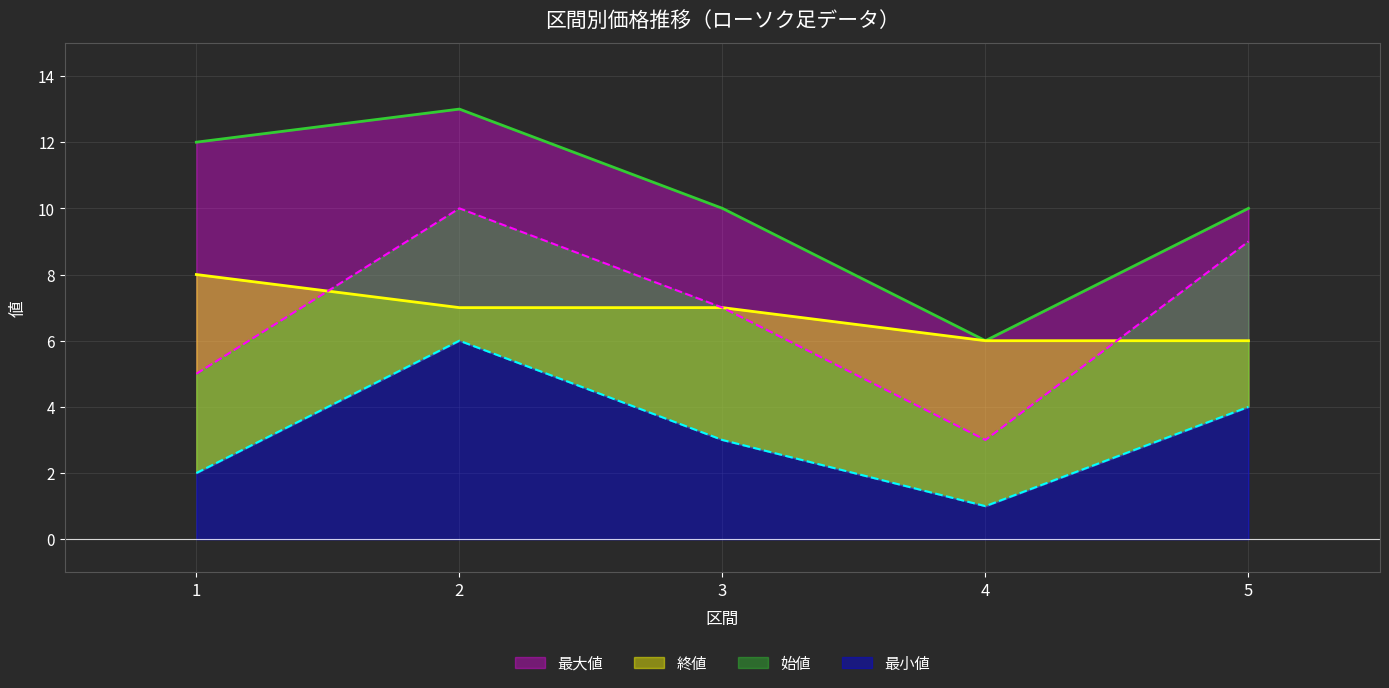

Reading right to left, list all the values displayed in this chart.

最大値: 5=10	4=6	3=10	2=13	1=12
終値: 5=6	4=6	3=7	2=7	1=8
始値: 5=9	4=3	3=7	2=10	1=5
最小値: 5=4	4=1	3=3	2=6	1=2